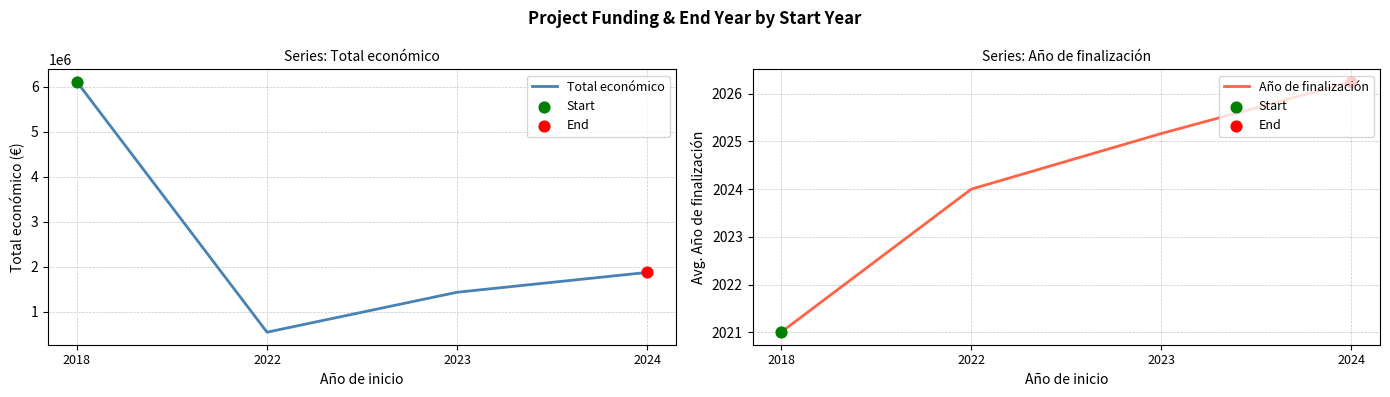

Which series reaches the minimum Y coordinate?

Año de finalización